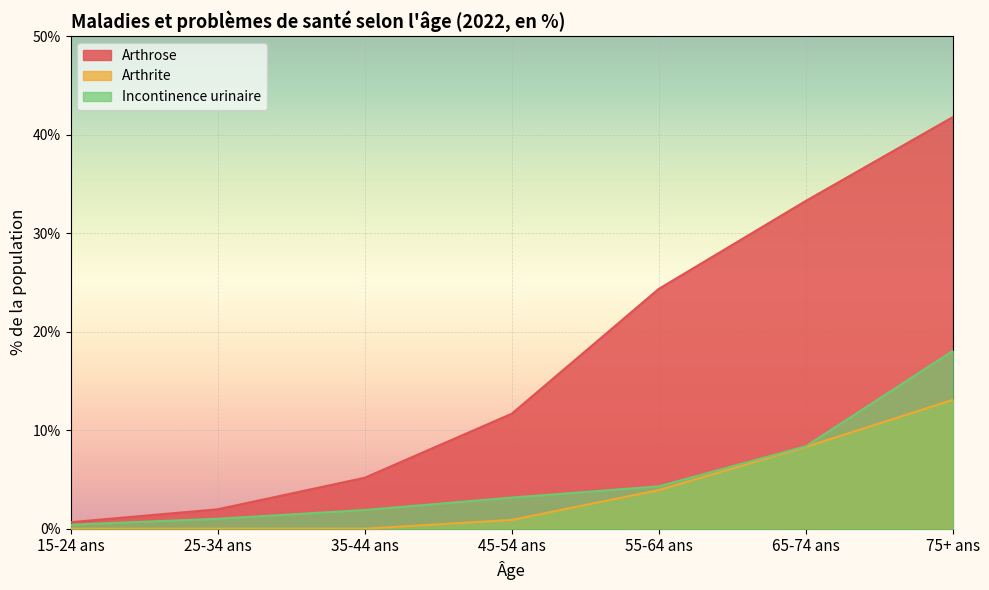

What is the sum of all Arthrite values?

26.2